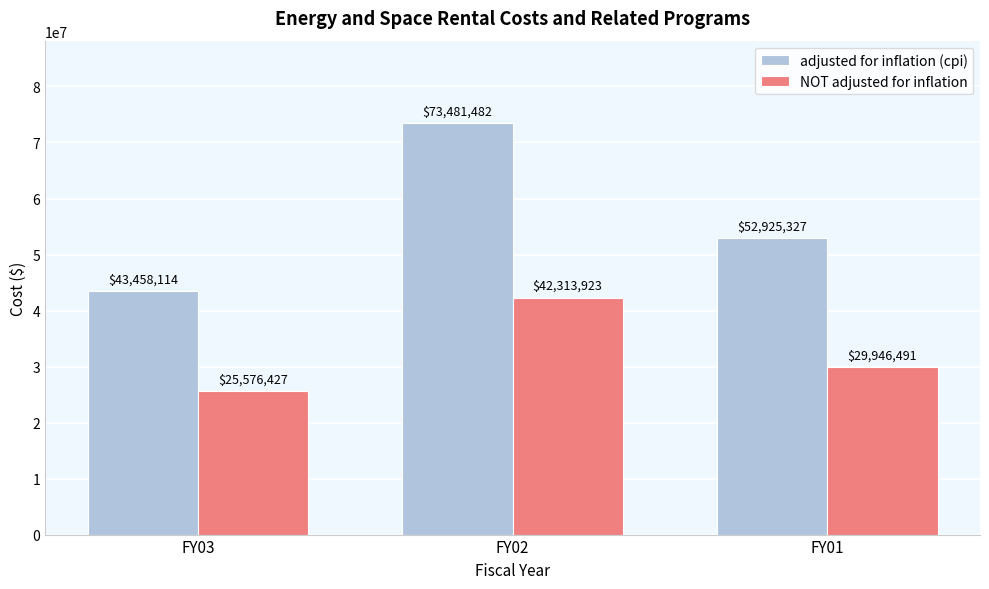

Reading right to left, what are all the values shown in this chart?

adjusted for inflation (cpi): 52925327	73481482	43458114
NOT adjusted for inflation: 29946491	42313923	25576427